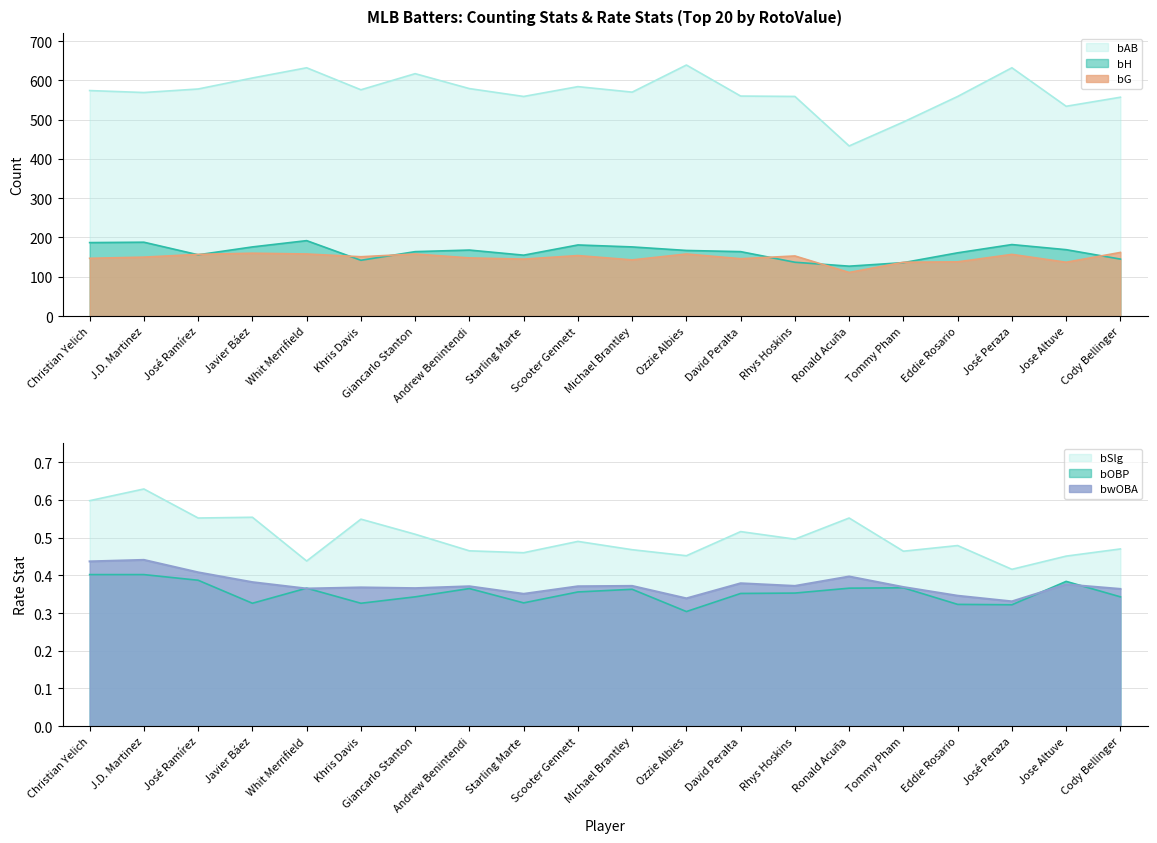

What is the spread (max minus min) of values at Ronald Acuña?

322